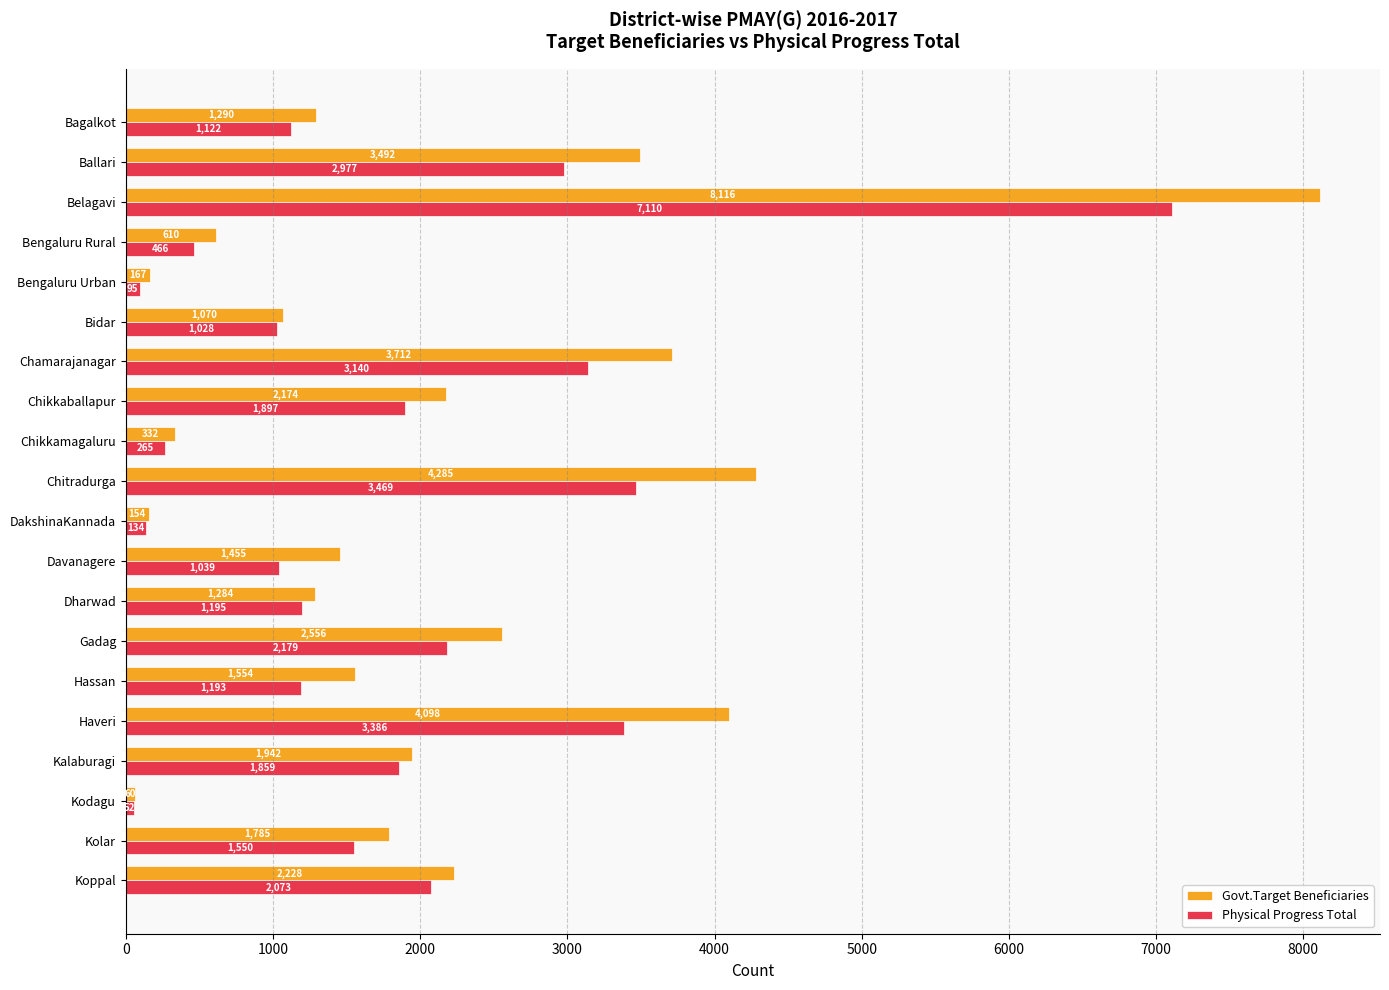

What is the average value of the Physical Progress Total series?

1811